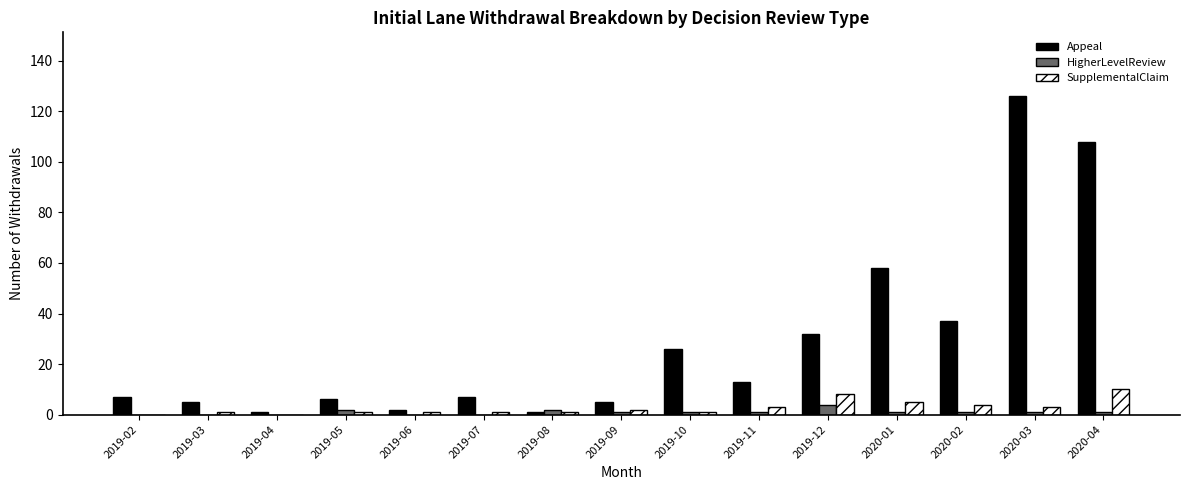

Which series has the largest total across all categories?

Appeal